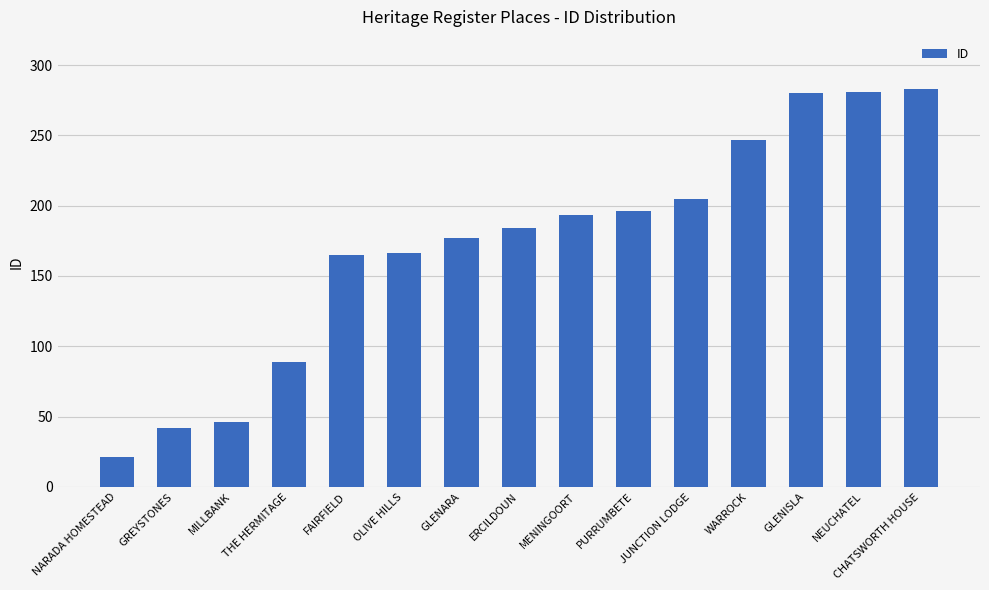

True or false: the data shows 247 at WARROCK.

True